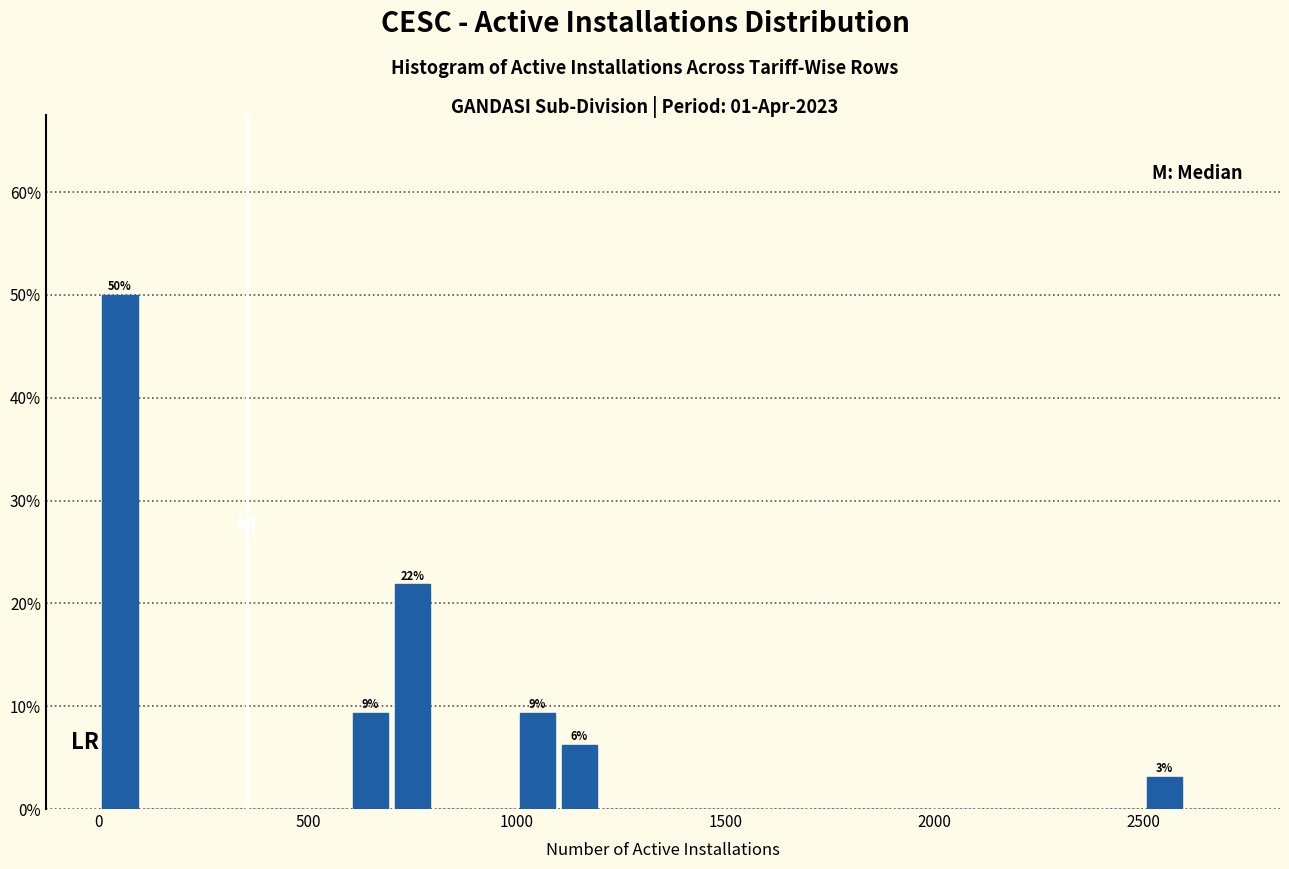

Around what value on the x-axis is the tallest bar? Give the approximate position of its centre, as read against the axis.

50